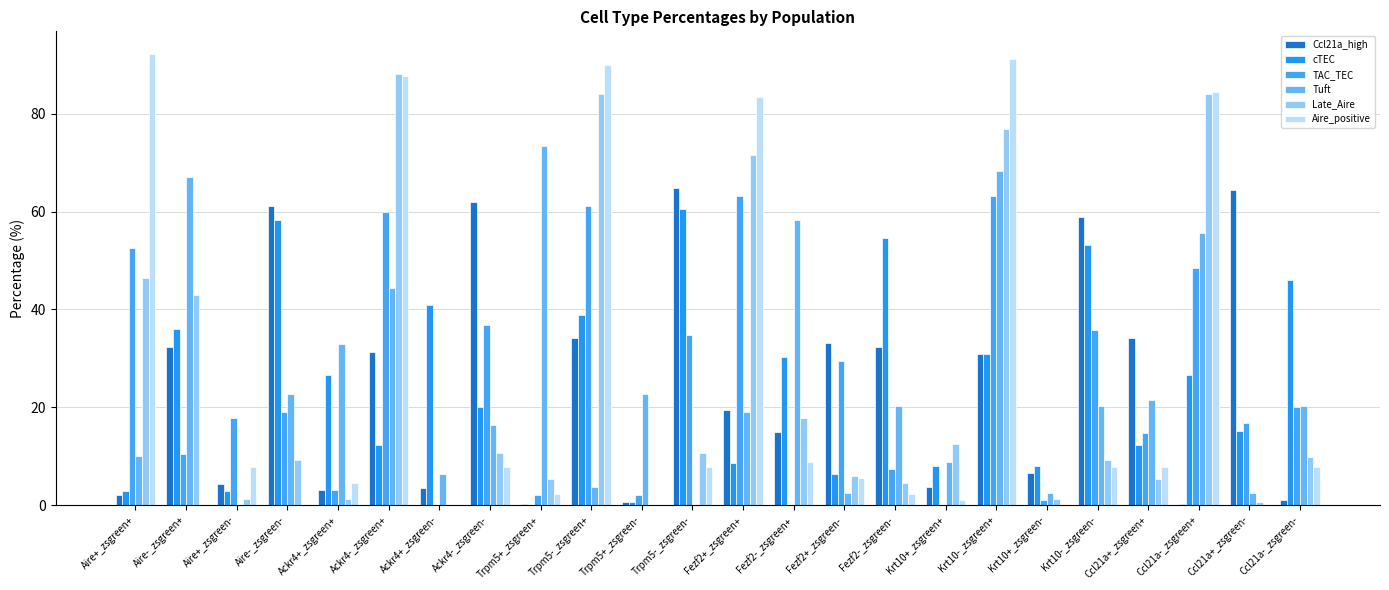

Which series has the largest total across all categories?

Ccl21a_high